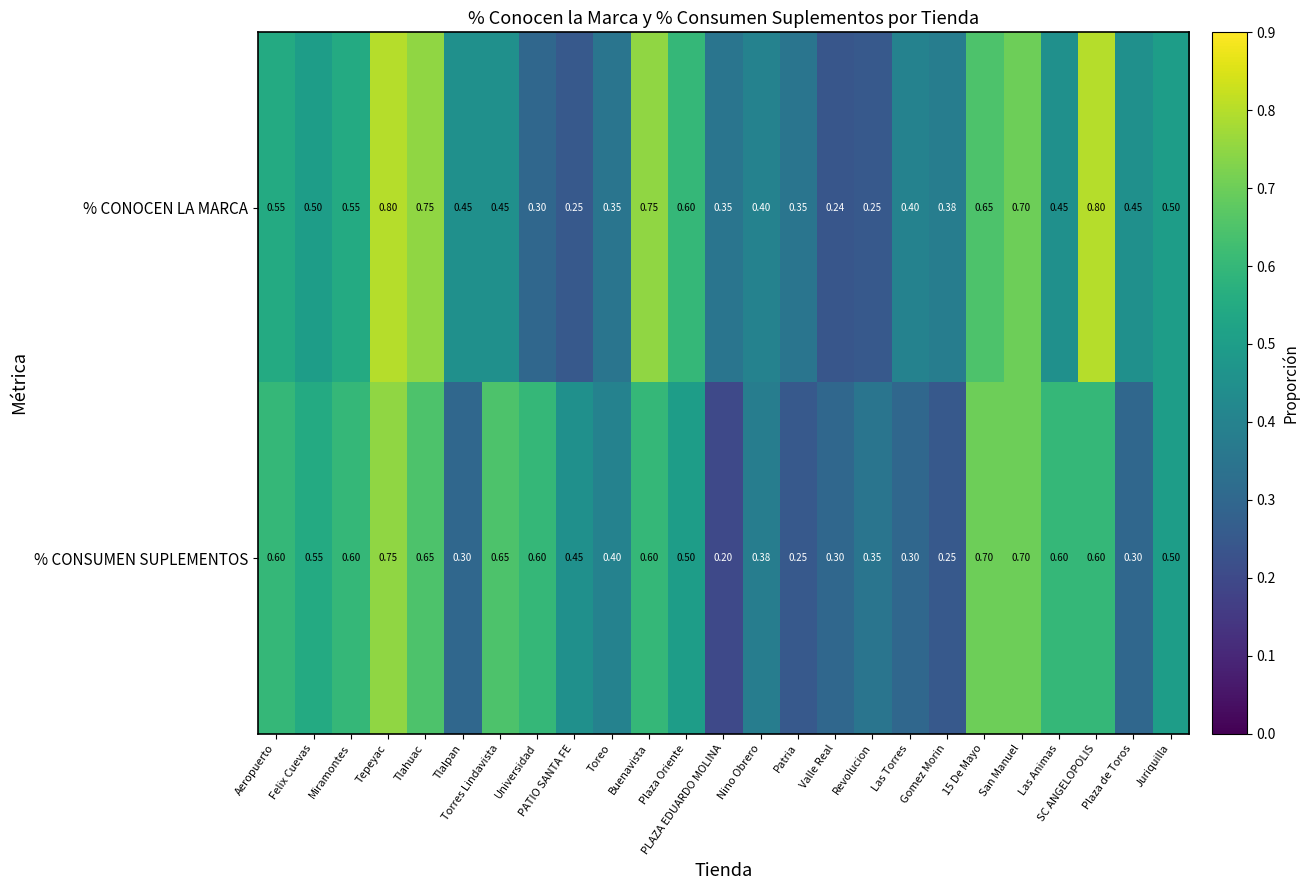

Which series has the largest range (max minus min)?

% CONOCEN LA MARCA